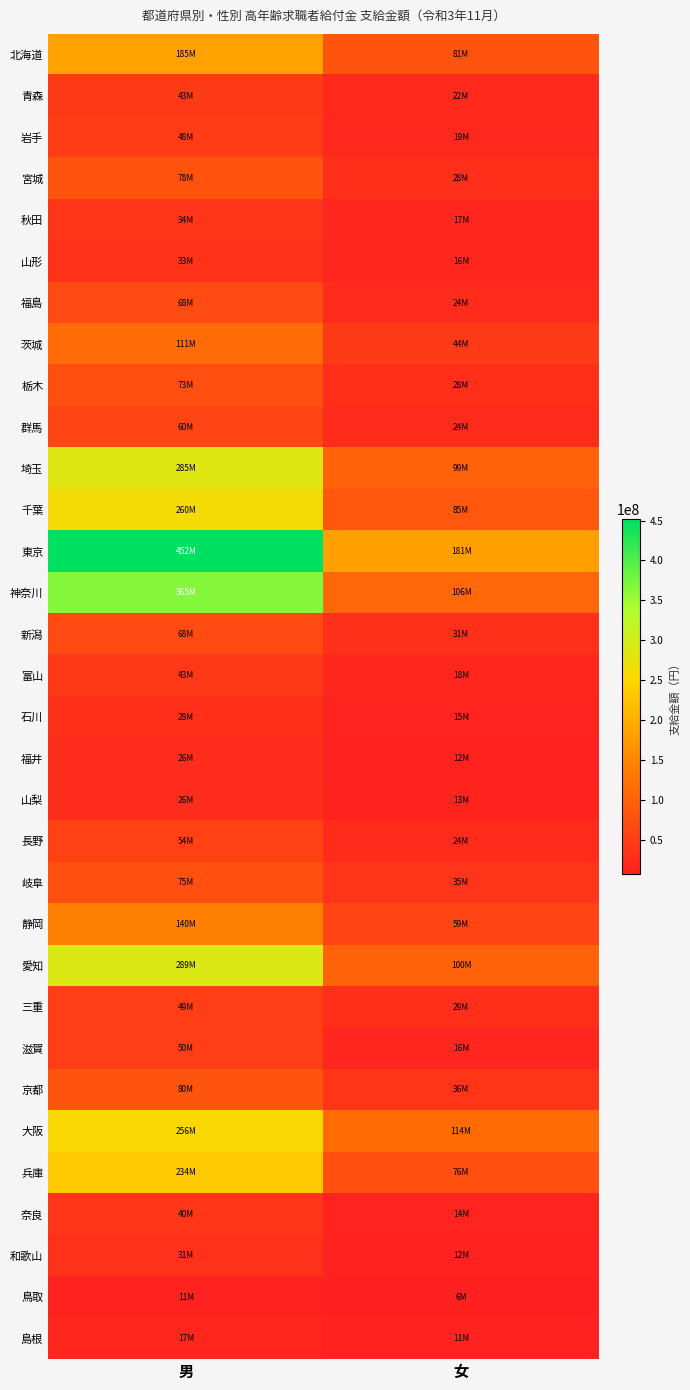

Between 男 and 女, which is larger?

男